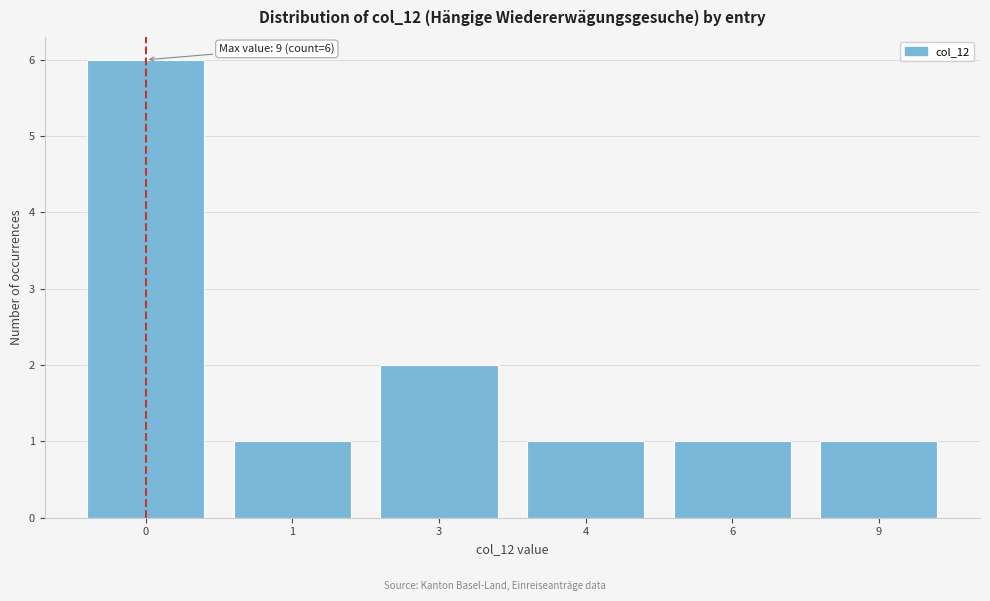

Reading right to left, list all the values displayed in this chart.

9=1	6=1	4=1	3=2	1=1	0=6